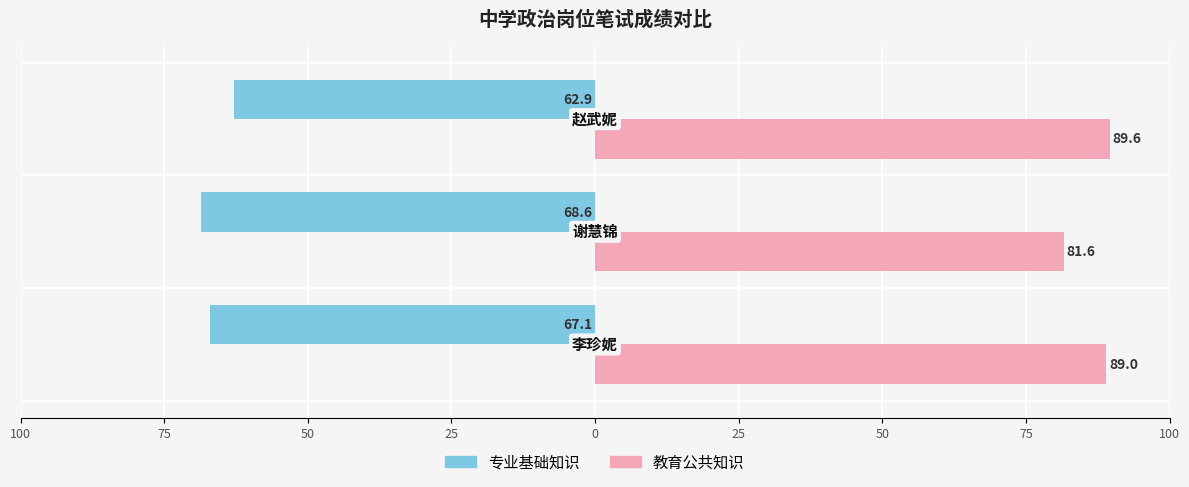

What are all the series names shown in the legend?

专业基础知识, 教育公共知识